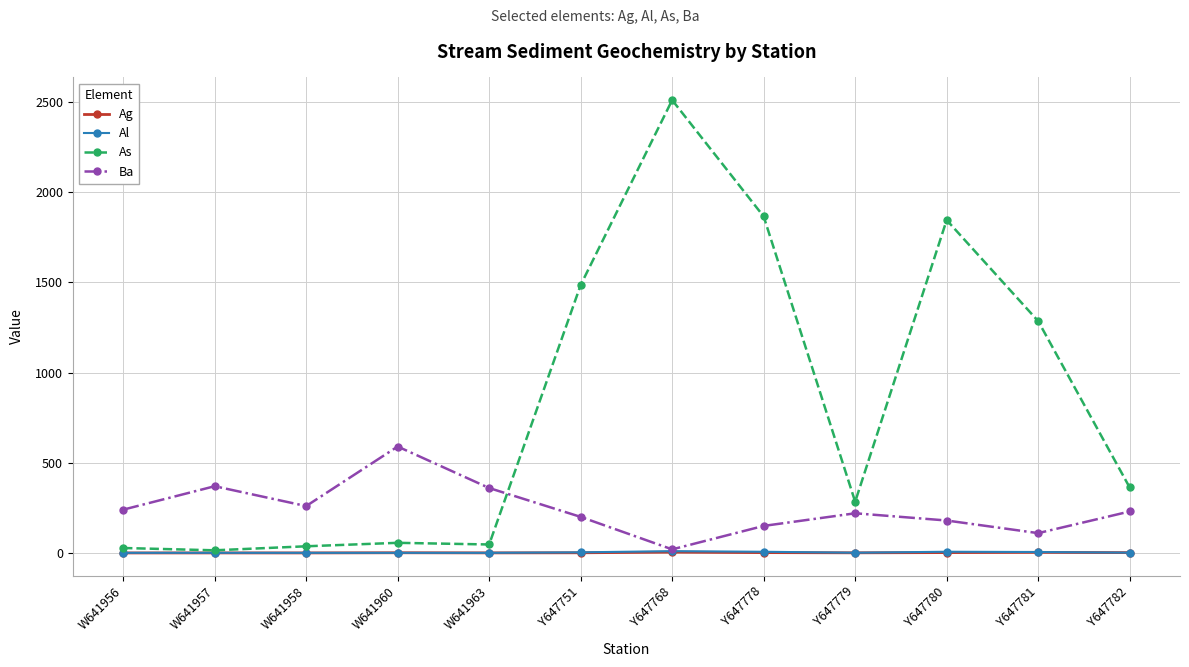

What is the average value of the Ag series?

1.6